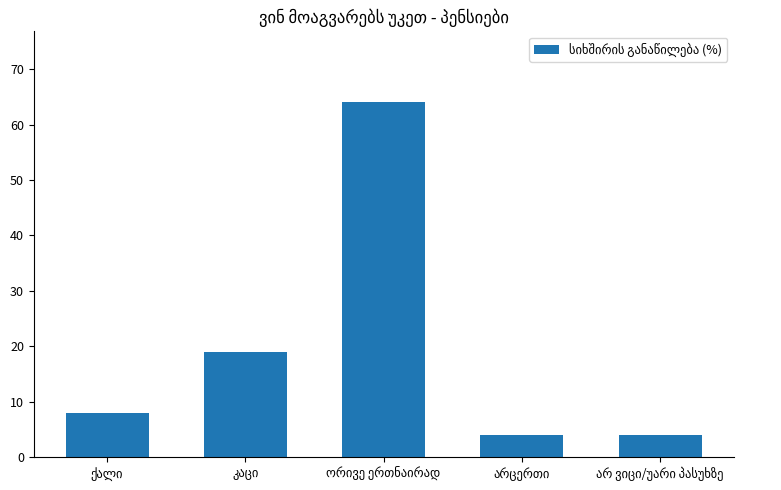

Reading right to left, extract all data points from this chart.

4	4	64	19	8